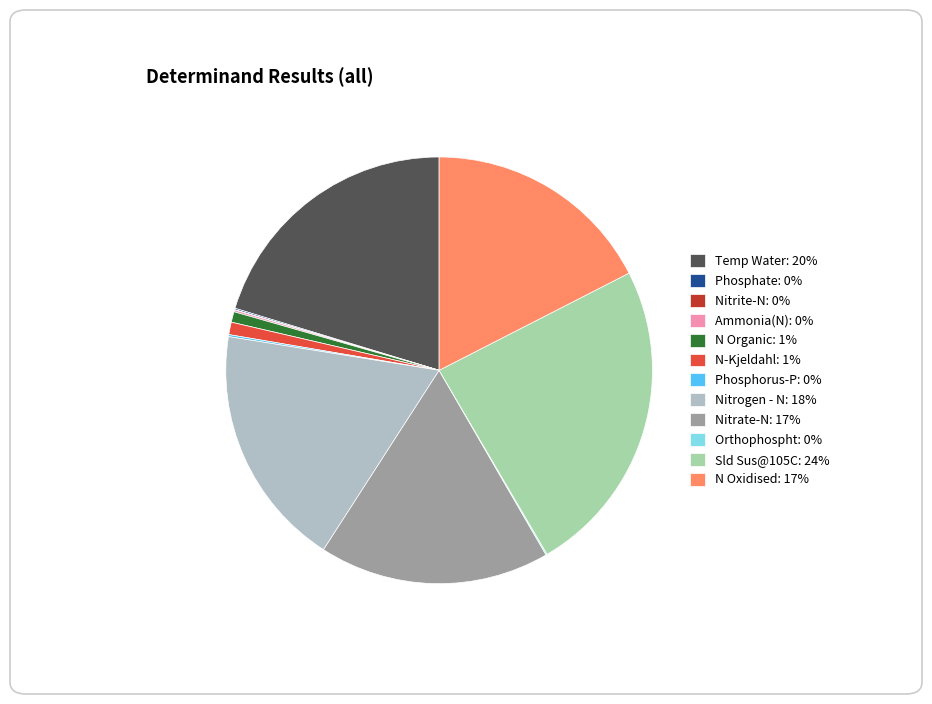

What is the largest slice in the pie chart?

Sld Sus@105C